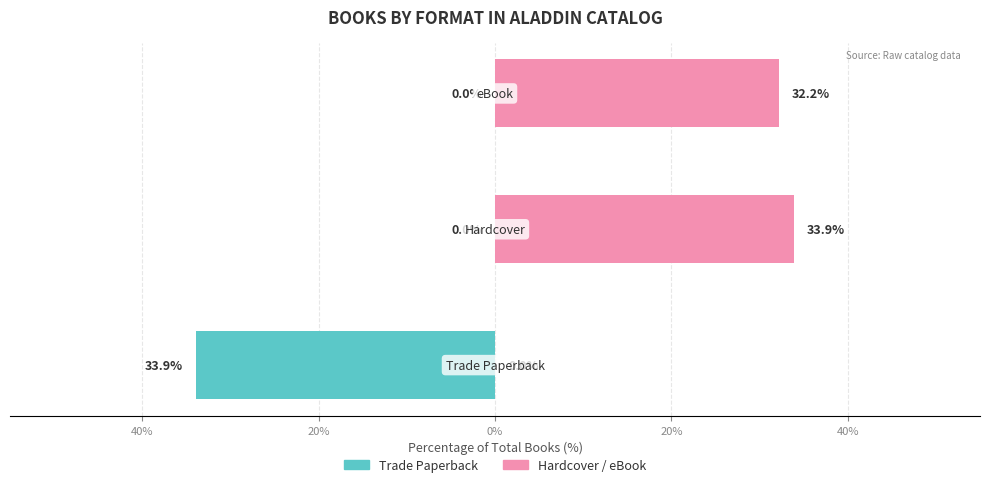

Rank the series by their average value, from lowest to highest.

Trade Paperback, Hardcover / eBook